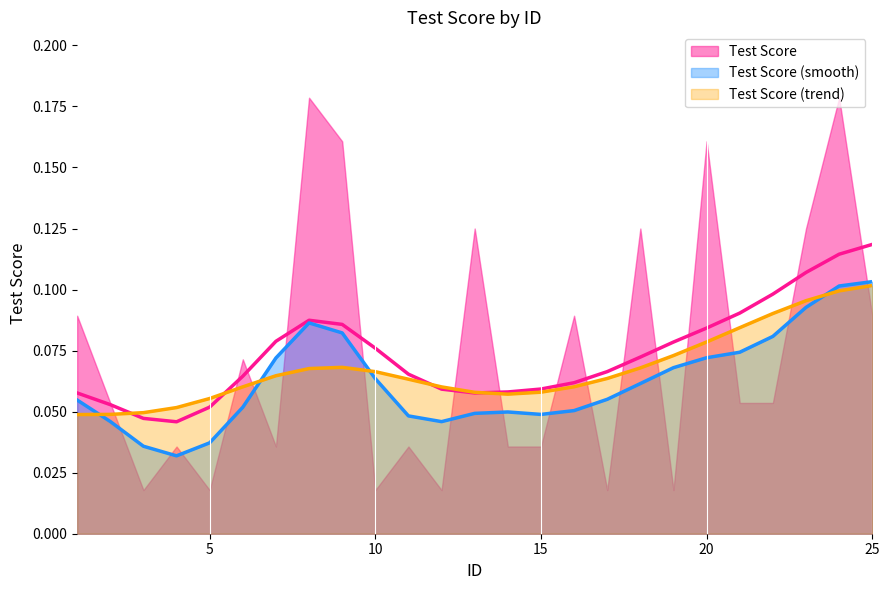

At which category does the data reach its first local peak?

4